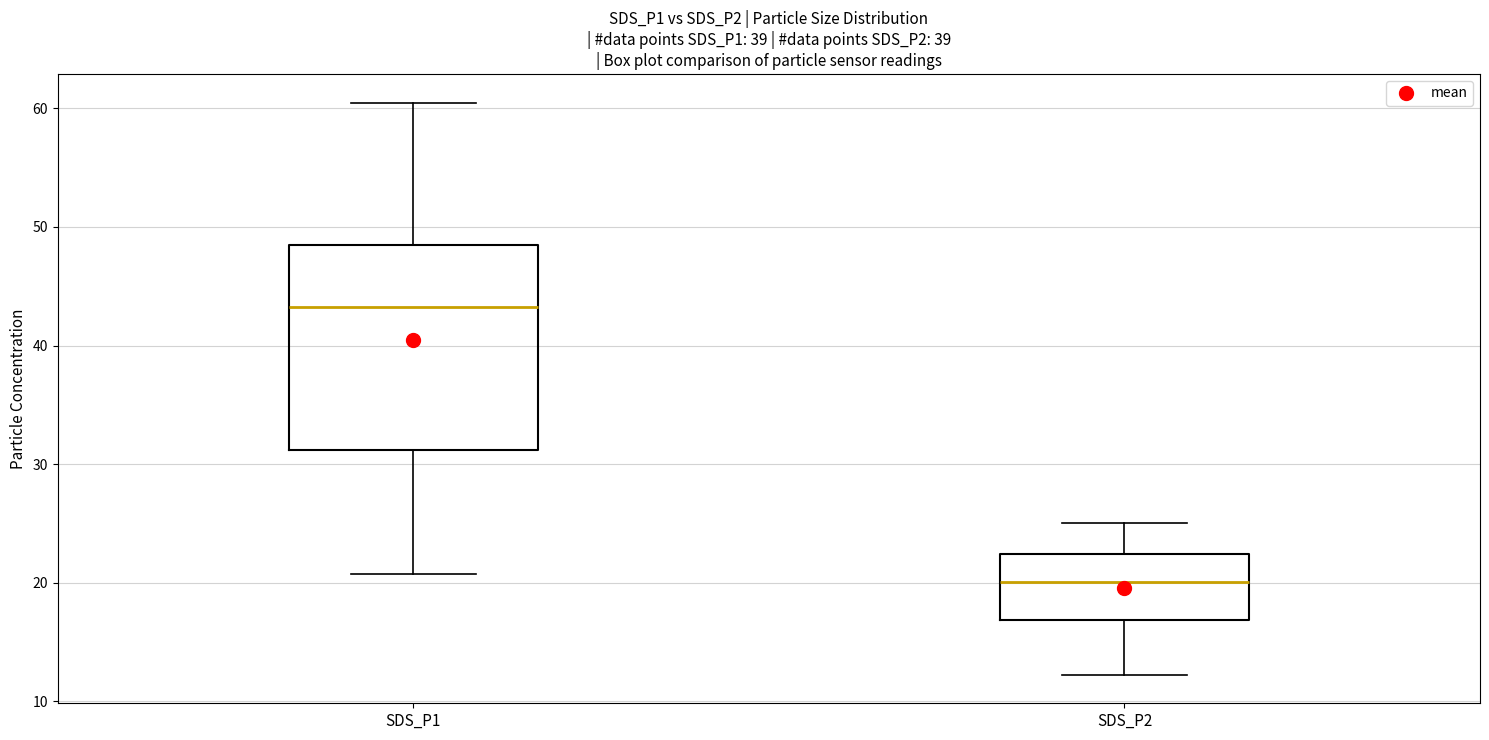

Reading left to right, read every box against the y-axis: the position of its median line, the range the box covers, and the ends of its whiskers. The values are not printed on the chart, so give them approximately, as read against the axis.

SDS_P1: median 43, box 31 to 48, whiskers 21 to 61
SDS_P2: median 20, box 17 to 22, whiskers 12 to 25